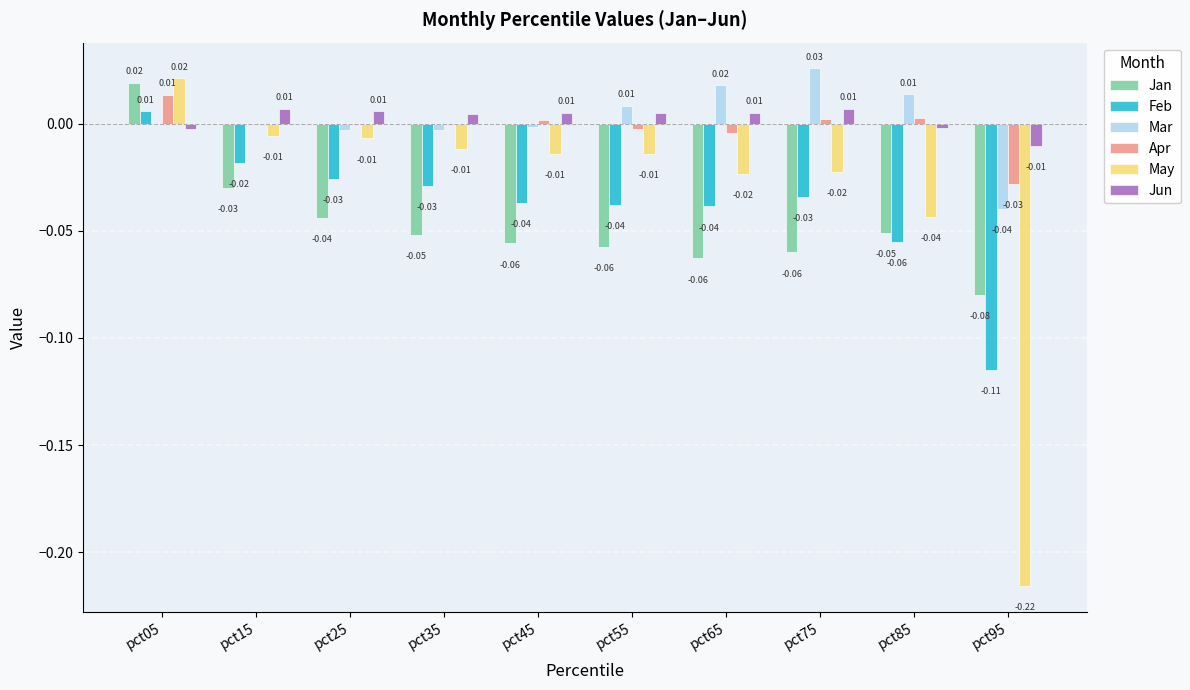

At which category is the sum across all series the highest?

pct05